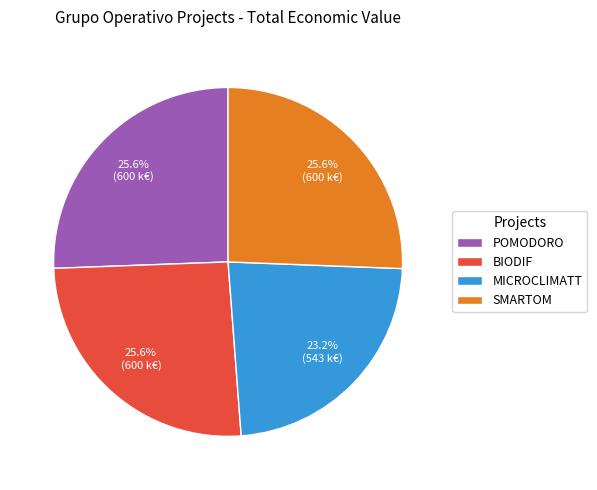

Which category has the smallest portion of the pie?

MICROCLIMATT